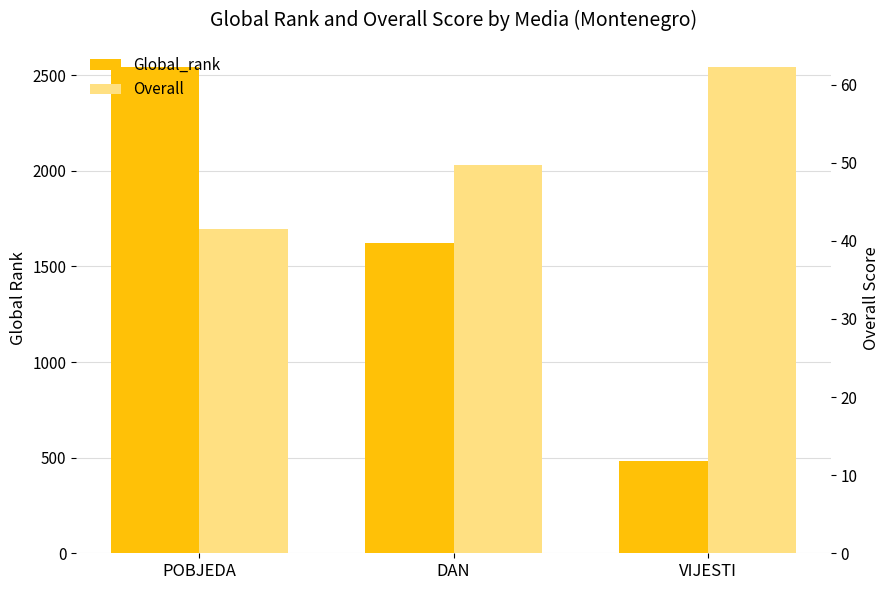

Is the value of Global_rank at VIJESTI greater than the value of Overall at DAN?

Yes